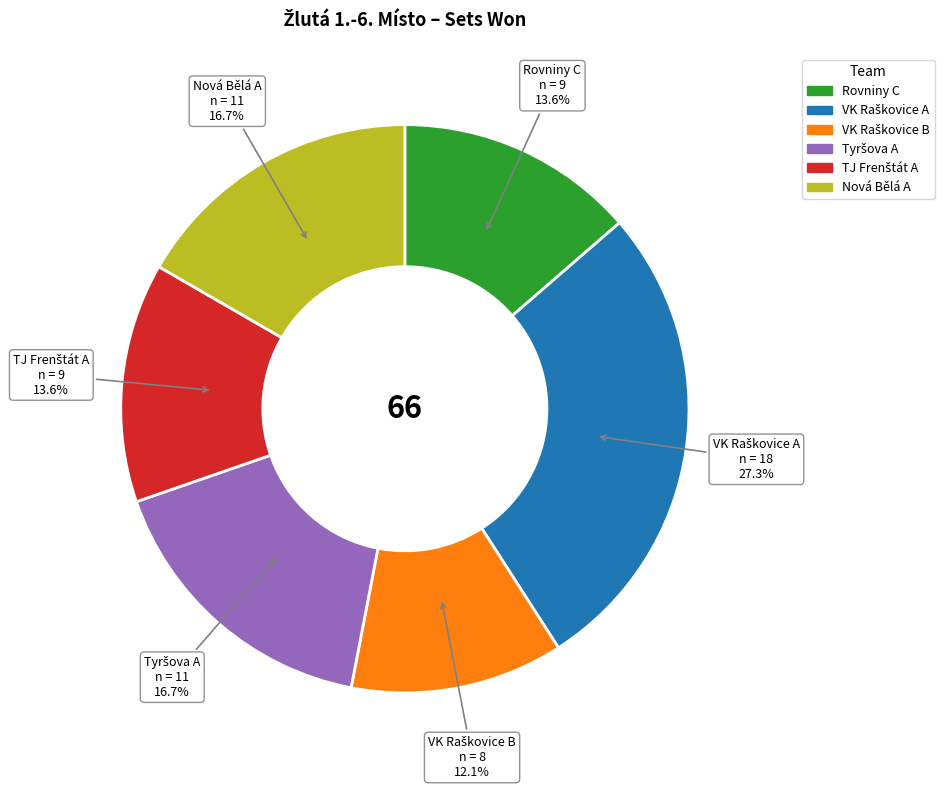

What portion of the pie excludes Rovniny C?

86.4%